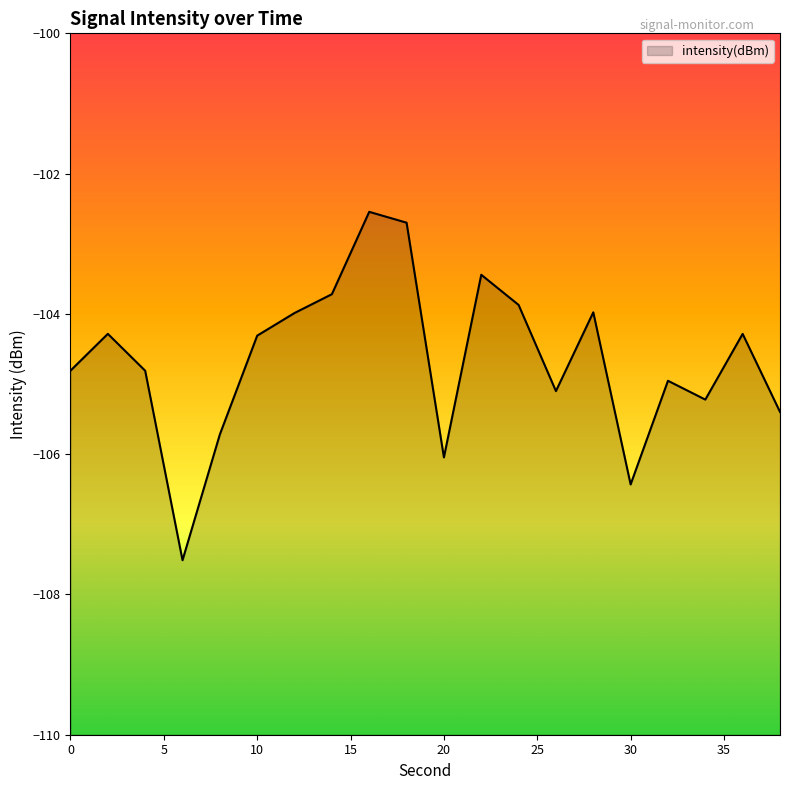

List the labels in order of value, largest first.

16, 18, 22, 14, 24, 28, 12, 2, 36, 10, 0, 4, 32, 26, 34, 38, 8, 20, 30, 6